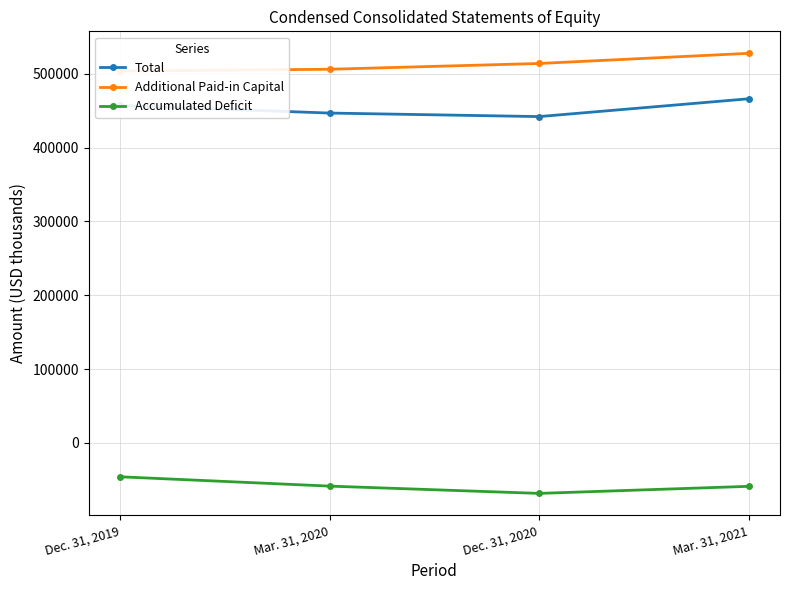

True or false: Accumulated Deficit and Additional Paid-in Capital intersect in this chart.

False